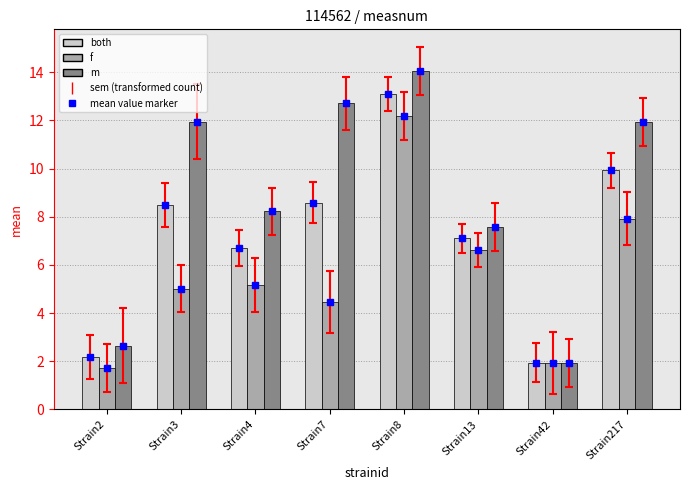

Which series has the largest total across all categories?

m